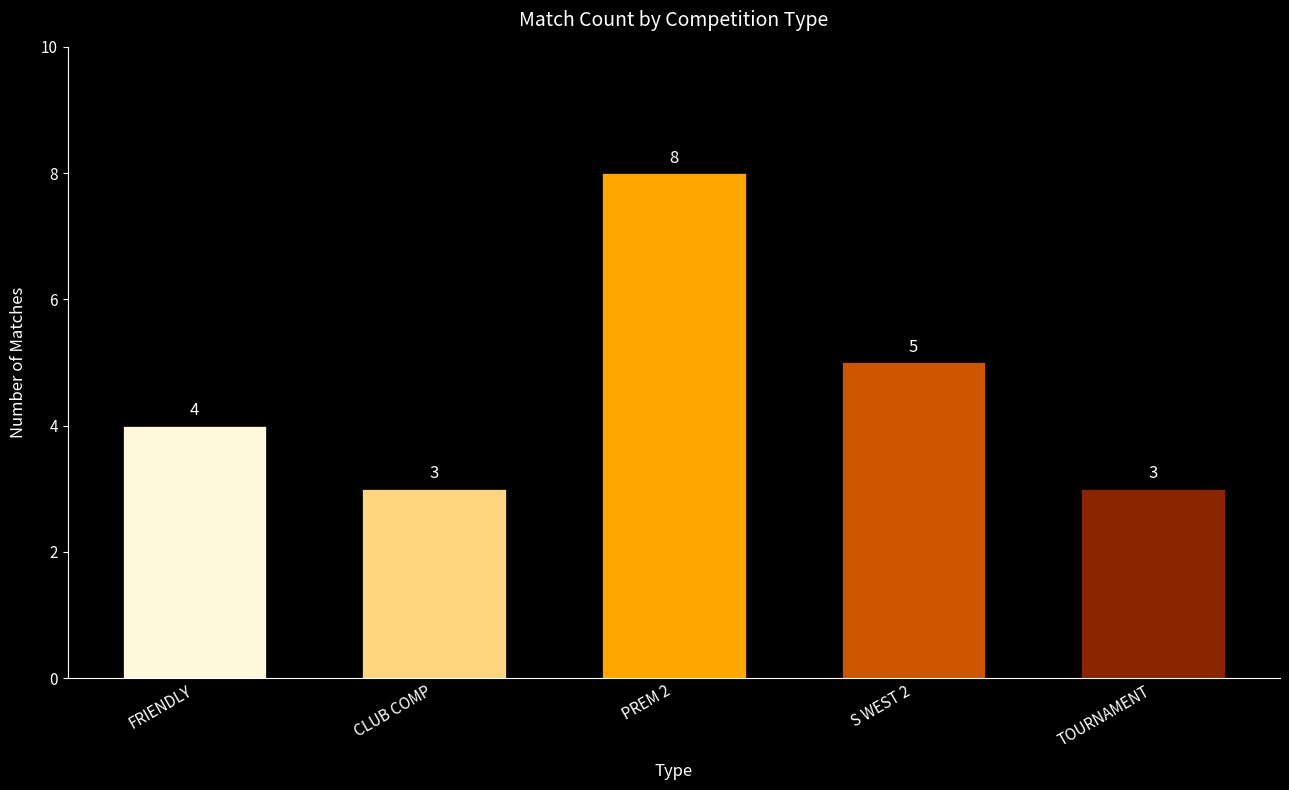

True or false: the data shows 6 at FRIENDLY.

False